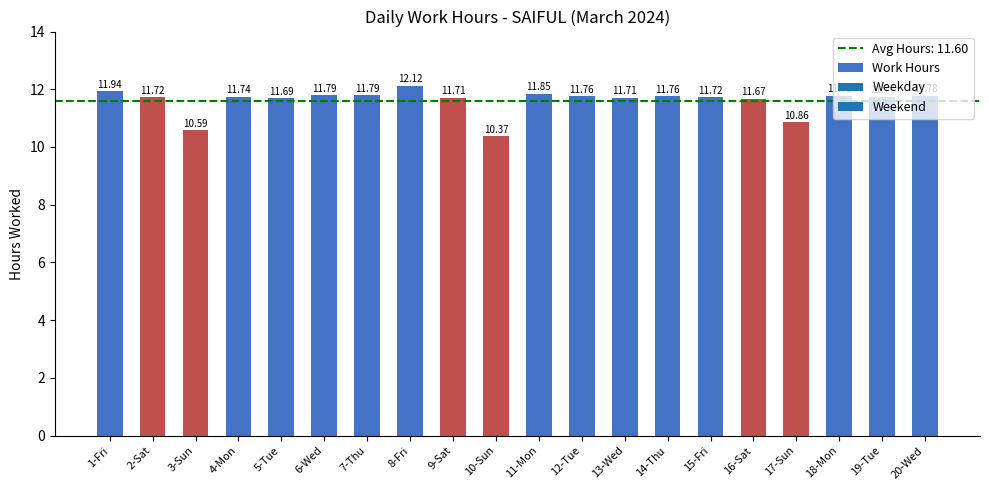

What is the value of the 3rd bar from the left?

10.6